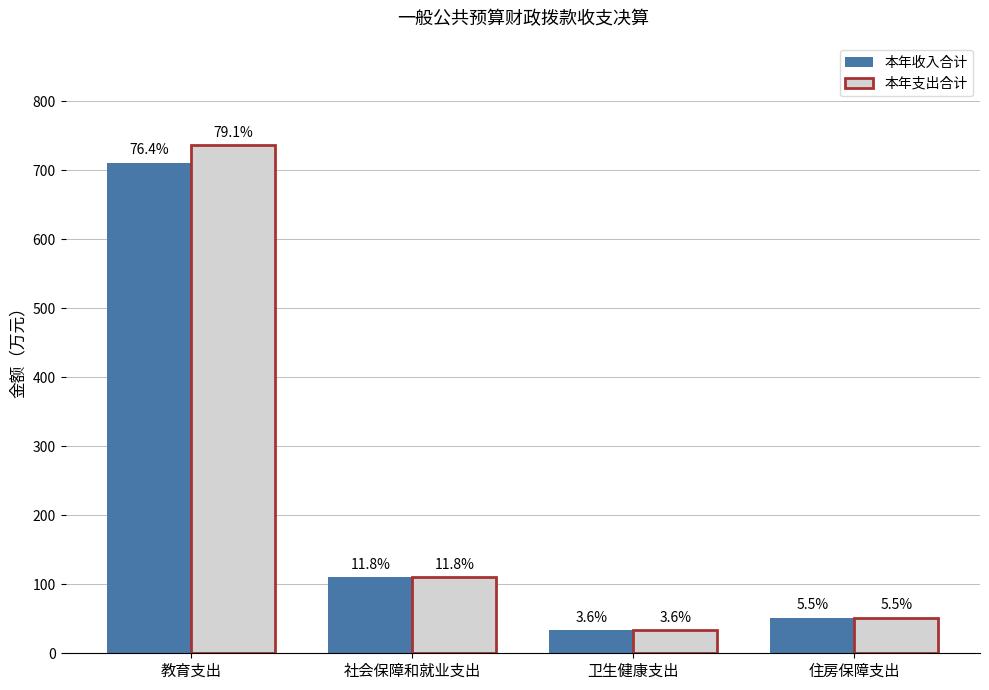

At how many categories does at least one series exceed 358?

1